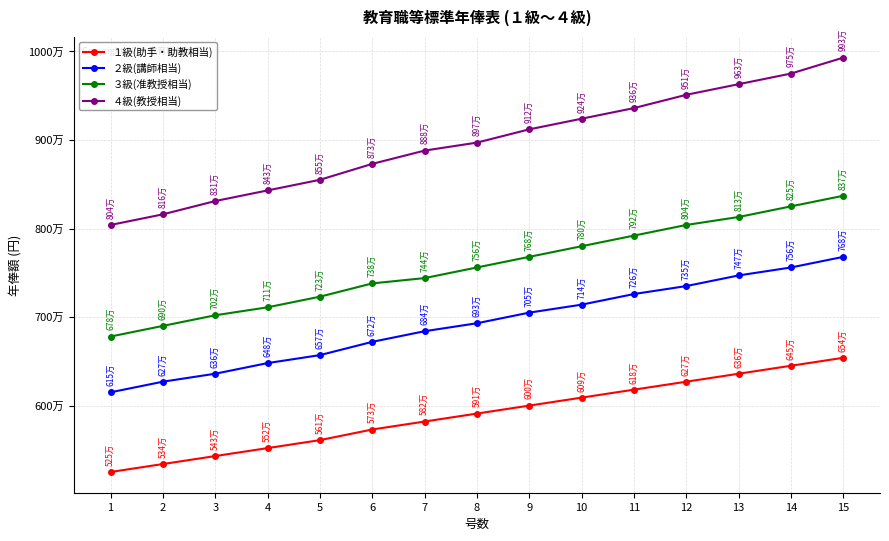

Does the chart have visible grid lines?

Yes